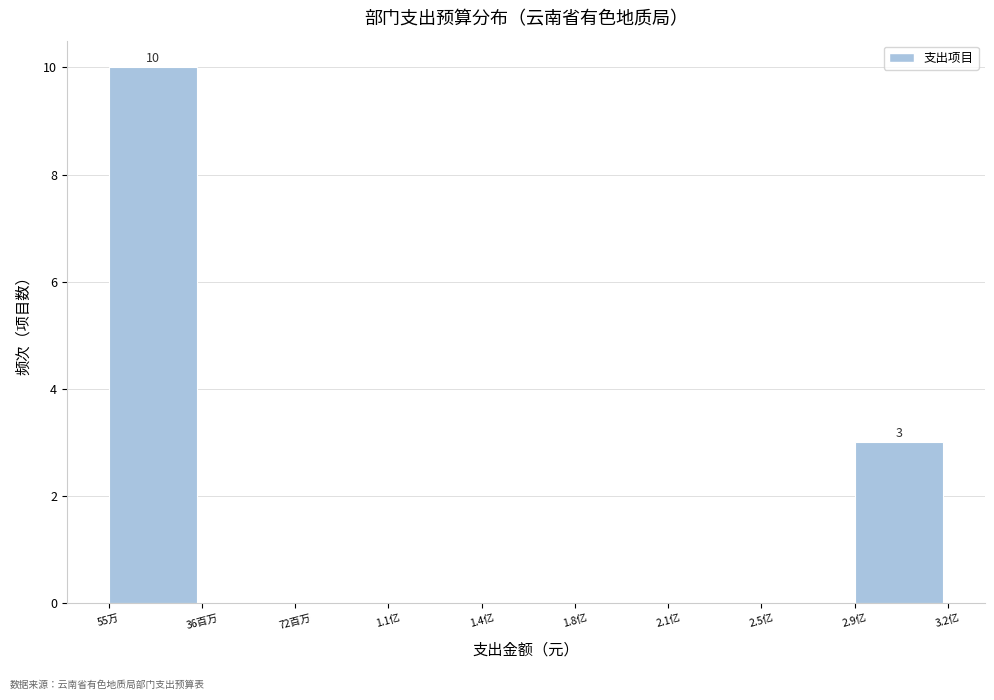

Reading left to right, list all the values displayed in this chart.

55万=10	36百万=0	72百万=0	1.1亿=0	1.4亿=0	1.8亿=0	2.1亿=0	2.5亿=0	2.9亿=3